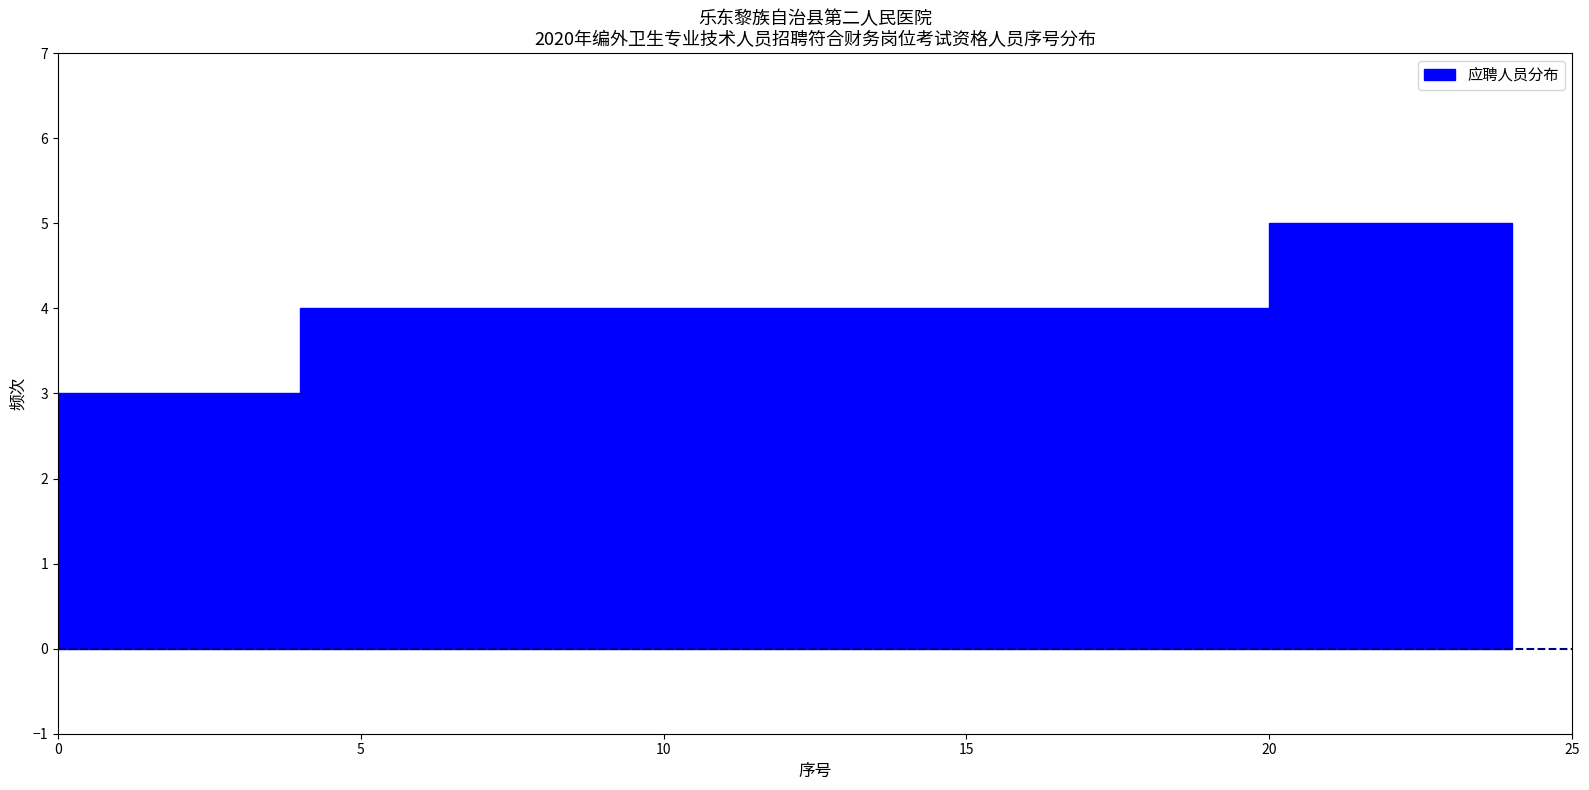

What is the height of the bar covering 20 to 24 on the x-axis? The values are not printed on the chart, so give them approximately, as read against the axis.

5